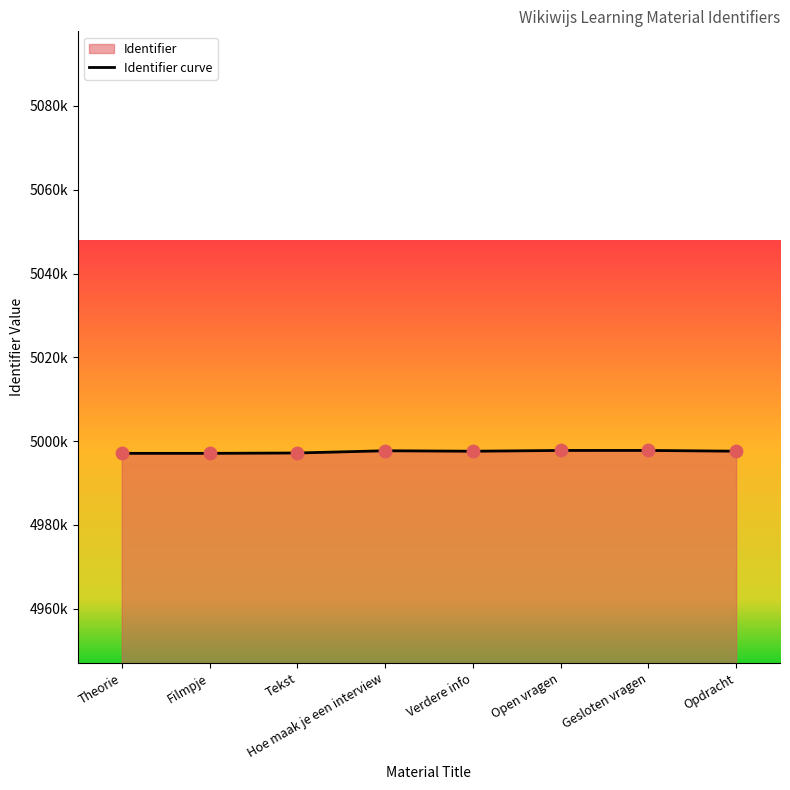

Approximately how many times larger is the value at Gesloten vragen compared to Verdere info?

1.0